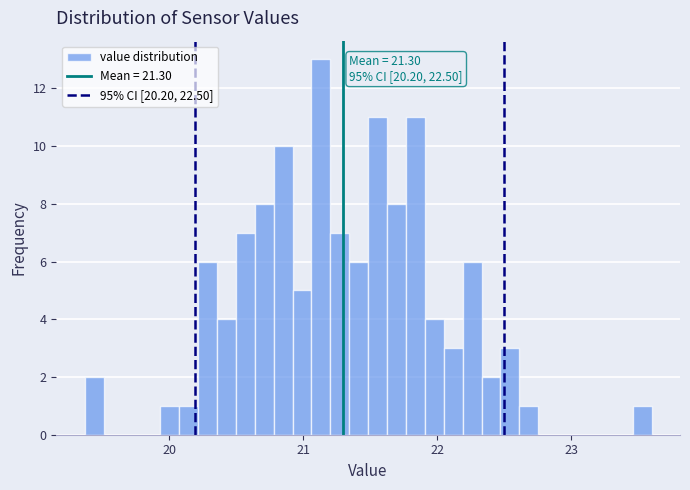

Read against the x-axis, roughly where is the centre of the tallest bar?

21.1